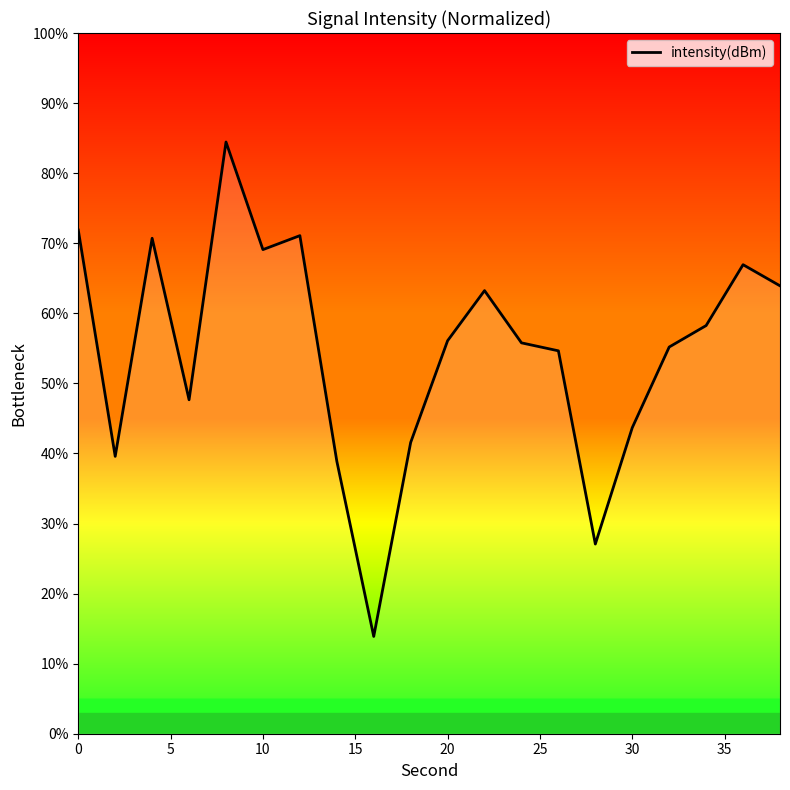

What is the maximum value shown in the chart?

84.4